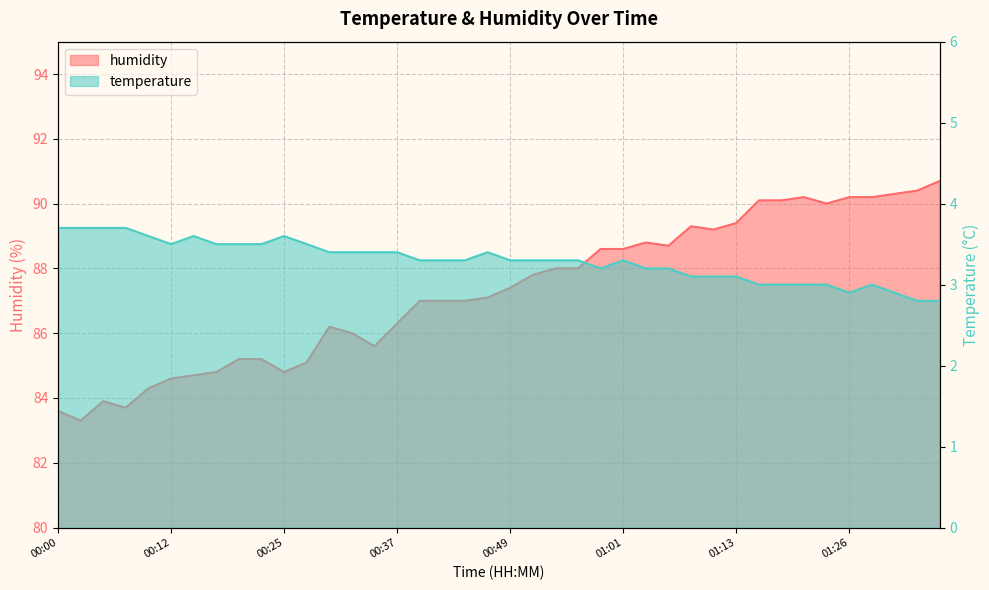

At 00:37, list the series in order from smallest to largest.

temperature, humidity